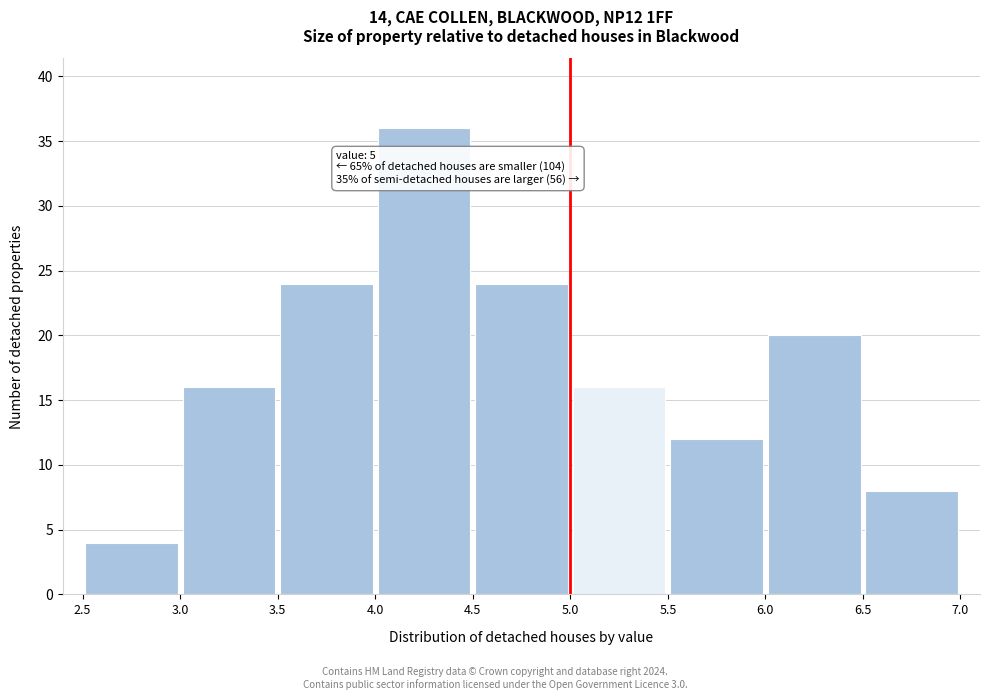

Over which range of the x-axis is the bar tallest?

4.0 to 4.5